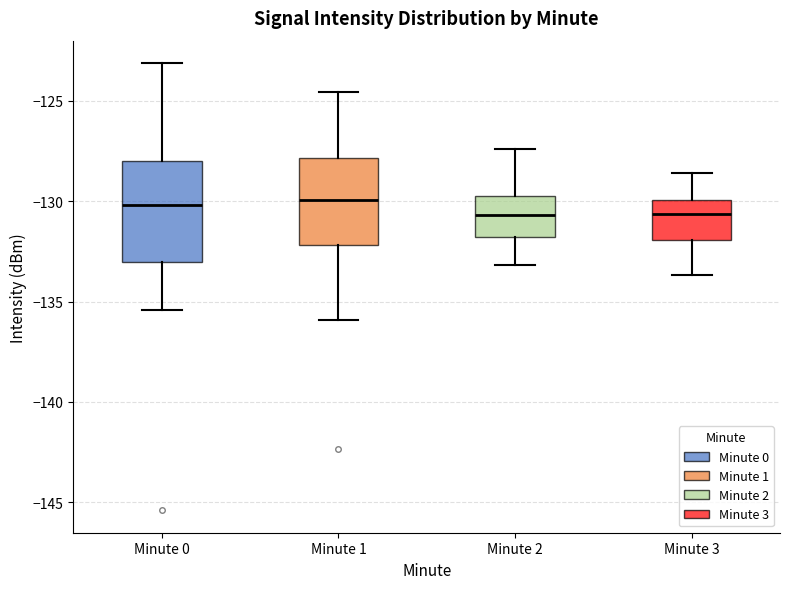

Reading left to right, transcribe this box plot: for each box, give where its median line is, the range the box spans, and where its two whiskers end, as read against the y-axis. The values are not printed on the chart, so give them approximately, as read against the axis.

Minute 0: median -130.0, box -133.0 to -128.0, whiskers -135.5 to -123.0
Minute 1: median -130.0, box -132.0 to -128.0, whiskers -136.0 to -124.5
Minute 2: median -130.5, box -132.0 to -129.5, whiskers -133.0 to -127.5
Minute 3: median -130.5, box -132.0 to -130.0, whiskers -133.5 to -128.5